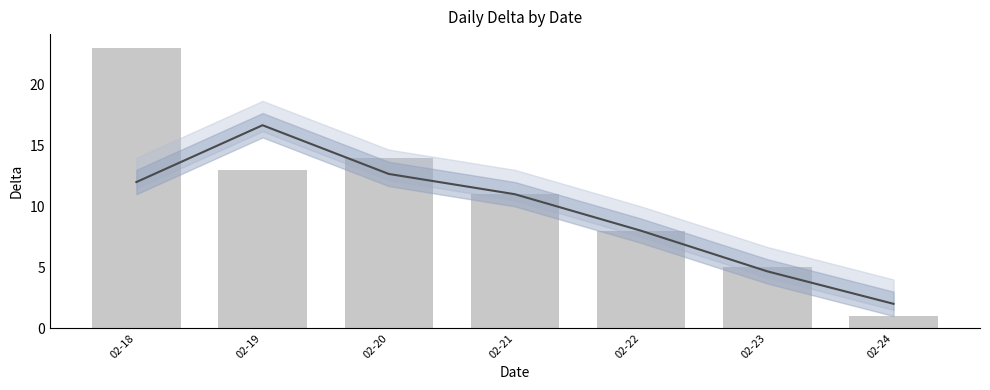

What is the value of the 1st bar from the left?

23